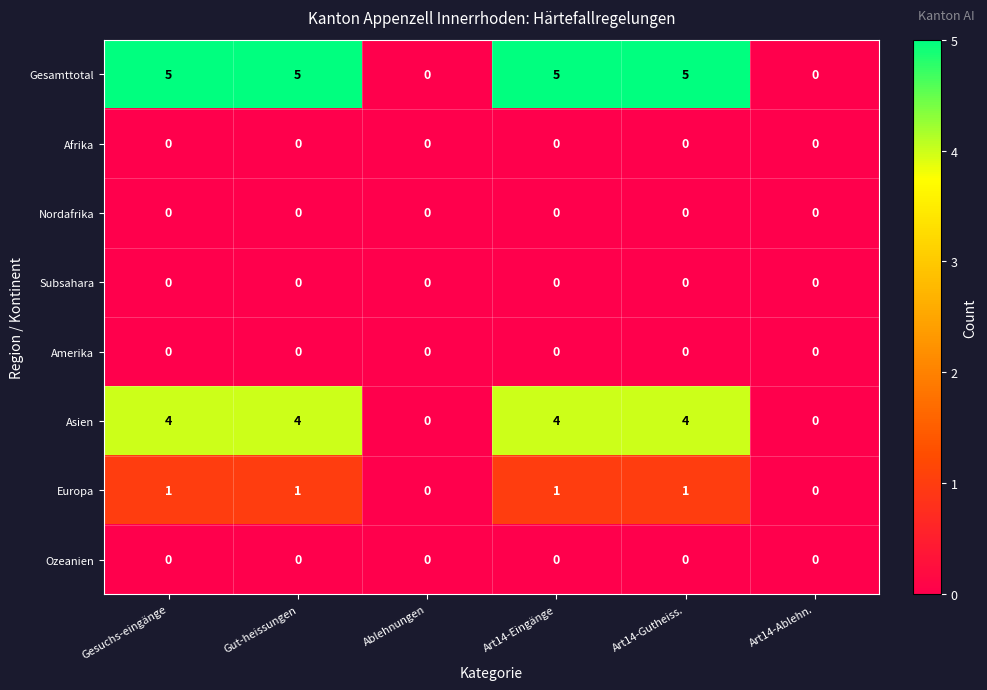

What is the spread (max minus min) of values at Art14-Eingänge?

5